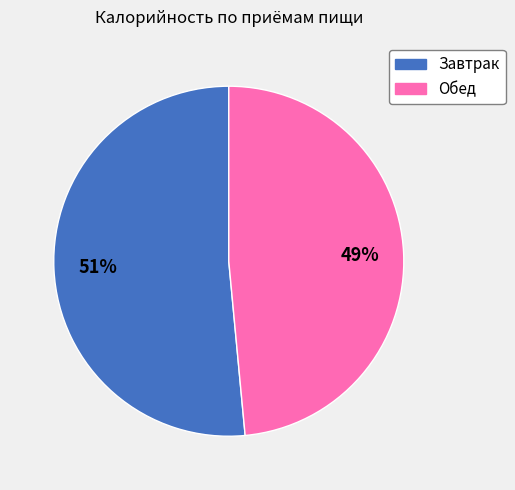

True or false: Обед accounts for 49% of the total.

True